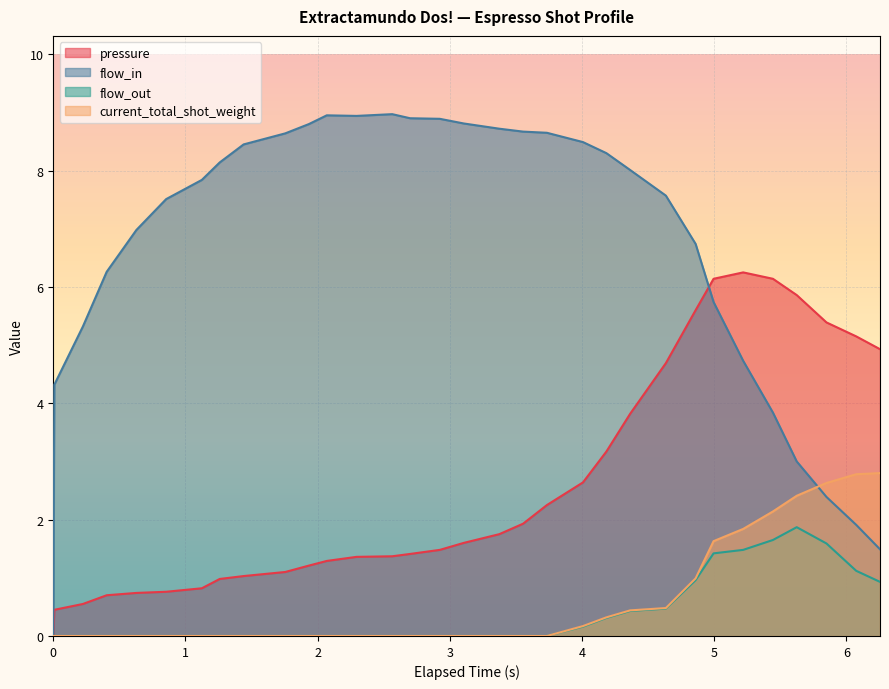

Which series has the widest spread of values?

flow_in